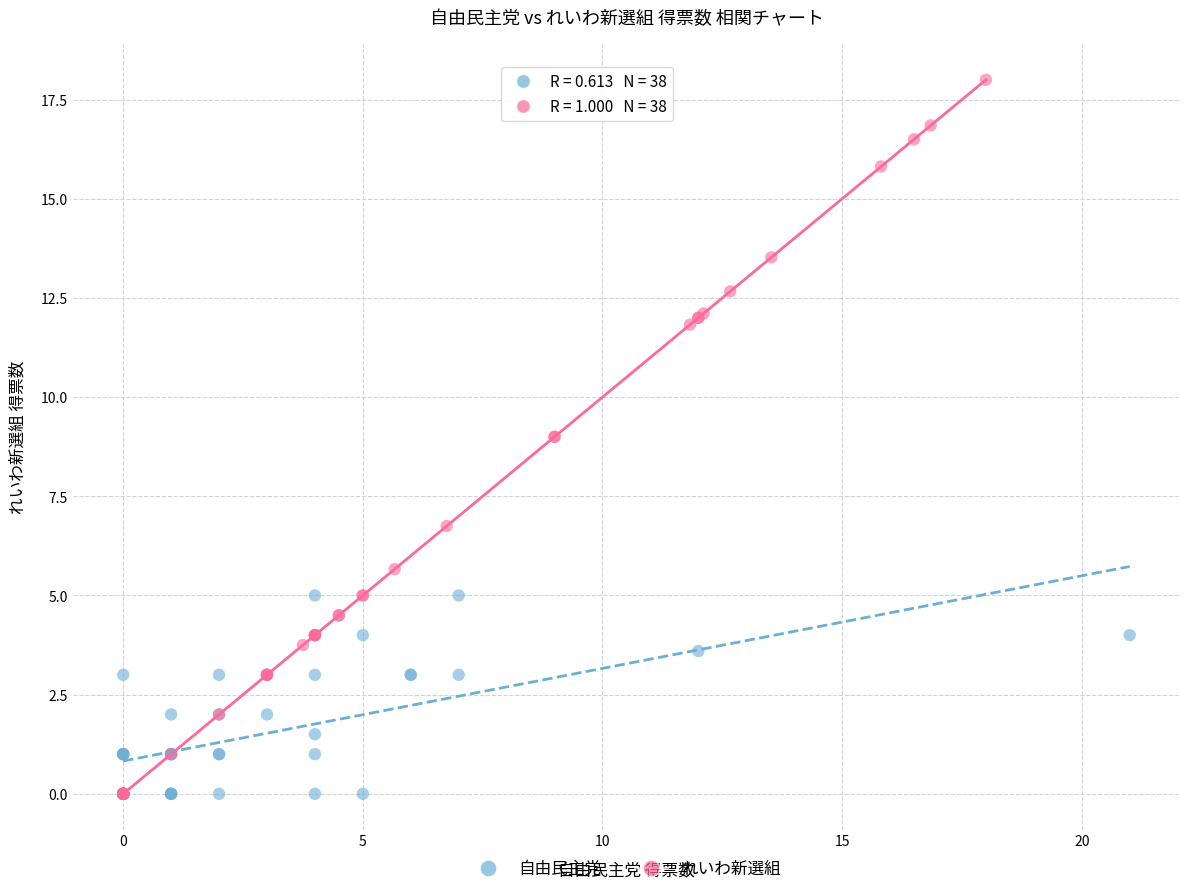

Which series has the largest Y range (max minus min)?

れいわ新選組